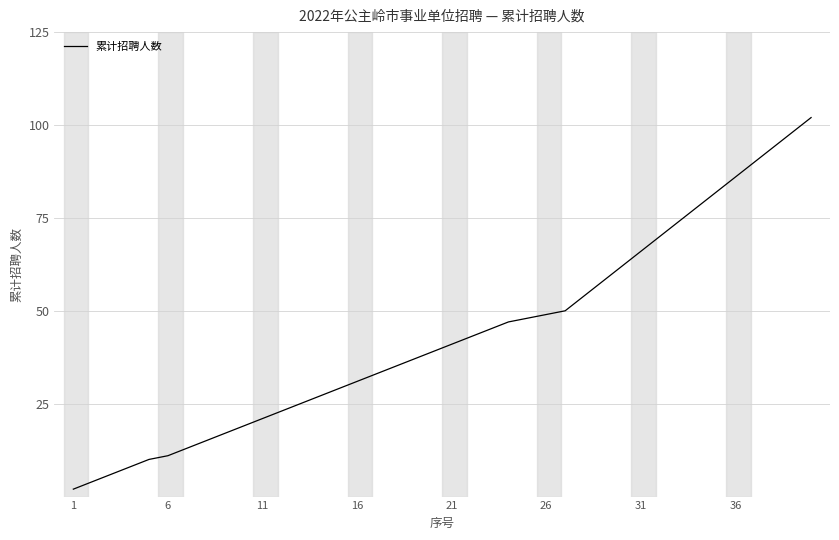

What is the difference between the maximum and minimum values?

100